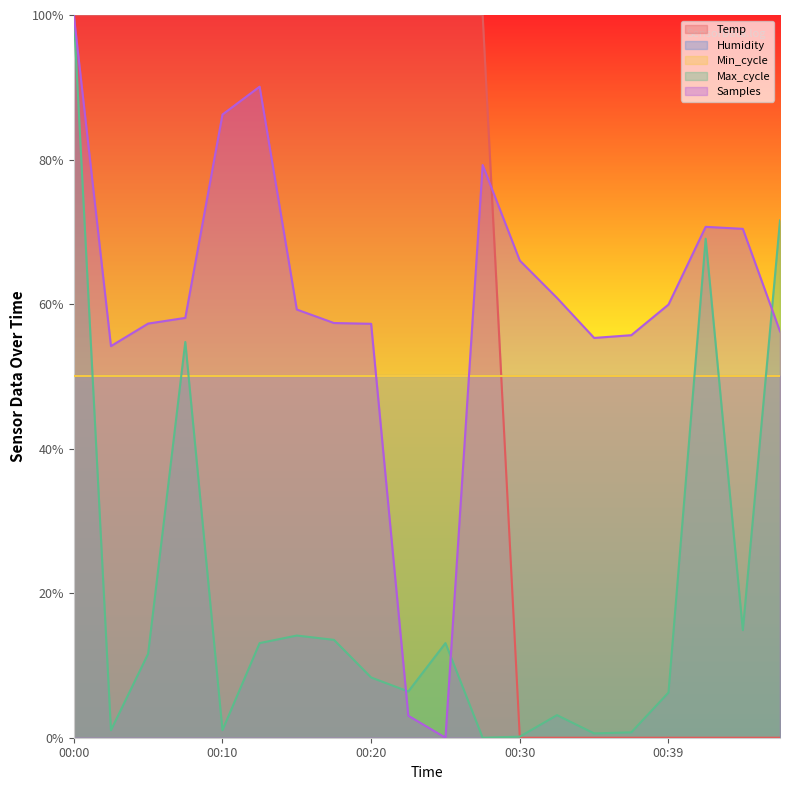

How many times do Temp and Samples cross each other?

1